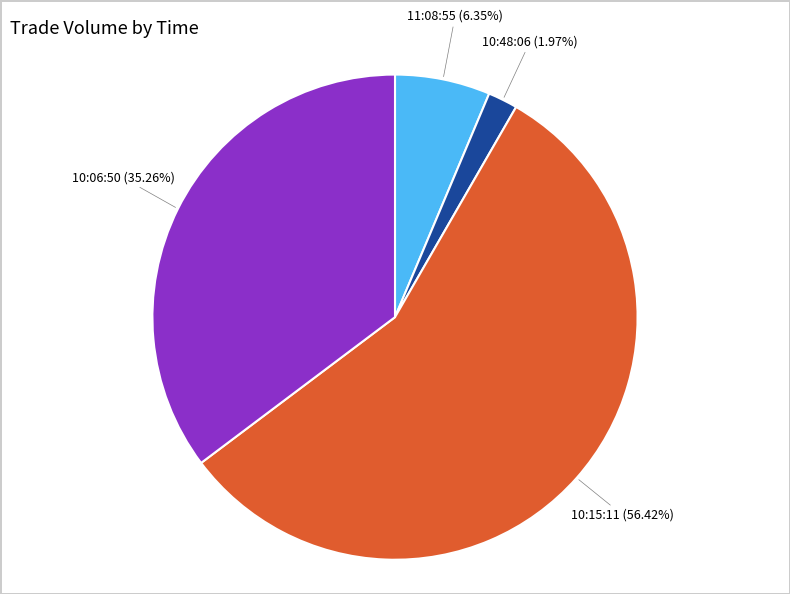

What is the largest slice in the pie chart?

10:15:11